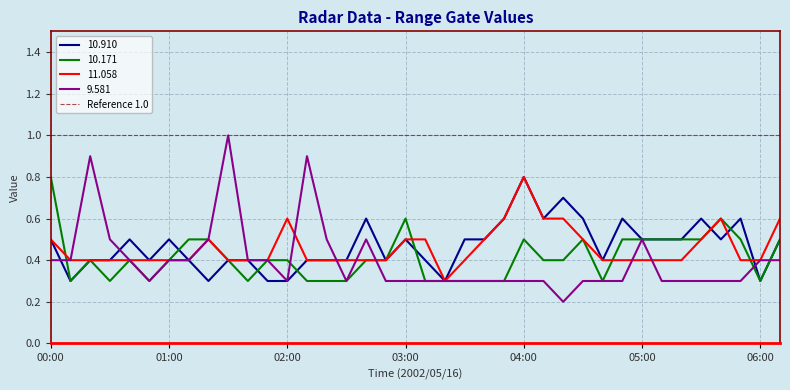

Reading left to right, extract all data points from this chart.

10.910: 00:00=0.5	00:10=0.3	00:20=0.4	00:30=0.4	00:40=0.5	00:50=0.4	01:00=0.5	01:10=0.4	01:20=0.3	01:30=0.4	01:40=0.4	01:50=0.3	02:00=0.3	02:10=0.4	02:20=0.4	02:30=0.4	02:40=0.6	02:50=0.4	03:00=0.5	03:10=0.4	03:20=0.3	03:30=0.5	03:40=0.5	03:50=0.6	04:00=0.8	04:10=0.6	04:20=0.7	04:30=0.6	04:40=0.4	04:50=0.6	05:00=0.5	05:10=0.5	05:20=0.5	05:30=0.6	05:40=0.5	05:50=0.6	06:00=0.3	06:10=0.5
10.171: 00:00=0.8	00:10=0.3	00:20=0.4	00:30=0.3	00:40=0.4	00:50=0.3	01:00=0.4	01:10=0.5	01:20=0.5	01:30=0.4	01:40=0.3	01:50=0.4	02:00=0.4	02:10=0.3	02:20=0.3	02:30=0.3	02:40=0.4	02:50=0.4	03:00=0.6	03:10=0.3	03:20=0.3	03:30=0.3	03:40=0.3	03:50=0.3	04:00=0.5	04:10=0.4	04:20=0.4	04:30=0.5	04:40=0.3	04:50=0.5	05:00=0.5	05:10=0.5	05:20=0.5	05:30=0.5	05:40=0.6	05:50=0.5	06:00=0.3	06:10=0.5
11.058: 00:00=0.5	00:10=0.4	00:20=0.4	00:30=0.4	00:40=0.4	00:50=0.4	01:00=0.4	01:10=0.4	01:20=0.5	01:30=0.4	01:40=0.4	01:50=0.4	02:00=0.6	02:10=0.4	02:20=0.4	02:30=0.4	02:40=0.4	02:50=0.4	03:00=0.5	03:10=0.5	03:20=0.3	03:30=0.4	03:40=0.5	03:50=0.6	04:00=0.8	04:10=0.6	04:20=0.6	04:30=0.5	04:40=0.4	04:50=0.4	05:00=0.4	05:10=0.4	05:20=0.4	05:30=0.5	05:40=0.6	05:50=0.4	06:00=0.4	06:10=0.6
9.581: 00:00=0.4	00:10=0.4	00:20=0.9	00:30=0.5	00:40=0.4	00:50=0.3	01:00=0.4	01:10=0.4	01:20=0.5	01:30=1.0	01:40=0.4	01:50=0.4	02:00=0.3	02:10=0.9	02:20=0.5	02:30=0.3	02:40=0.5	02:50=0.3	03:00=0.3	03:10=0.3	03:20=0.3	03:30=0.3	03:40=0.3	03:50=0.3	04:00=0.3	04:10=0.3	04:20=0.2	04:30=0.3	04:40=0.3	04:50=0.3	05:00=0.5	05:10=0.3	05:20=0.3	05:30=0.3	05:40=0.3	05:50=0.3	06:00=0.4	06:10=0.4